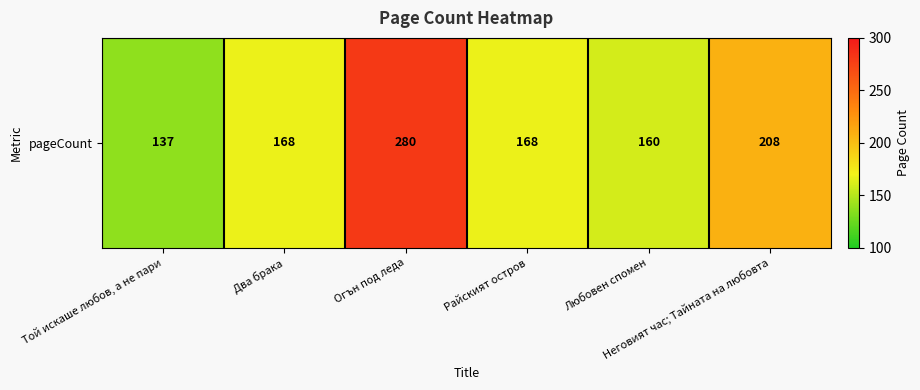

Between Огън под леда and Неговият час; Тайната на любовта, which is larger?

Огън под леда